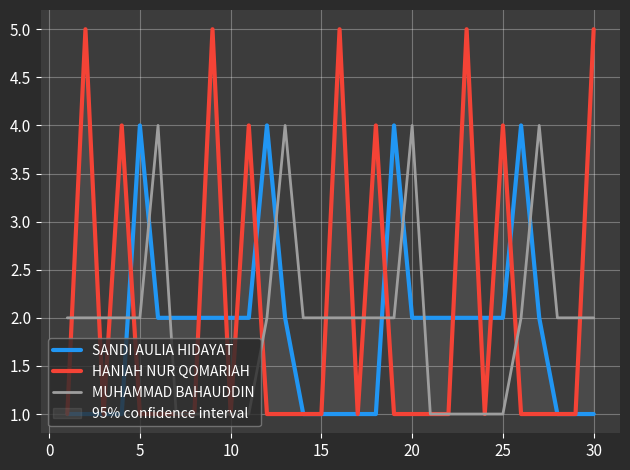

The value of MUHAMMAD BAHAUDDIN at 15 is 1. True or false?

False